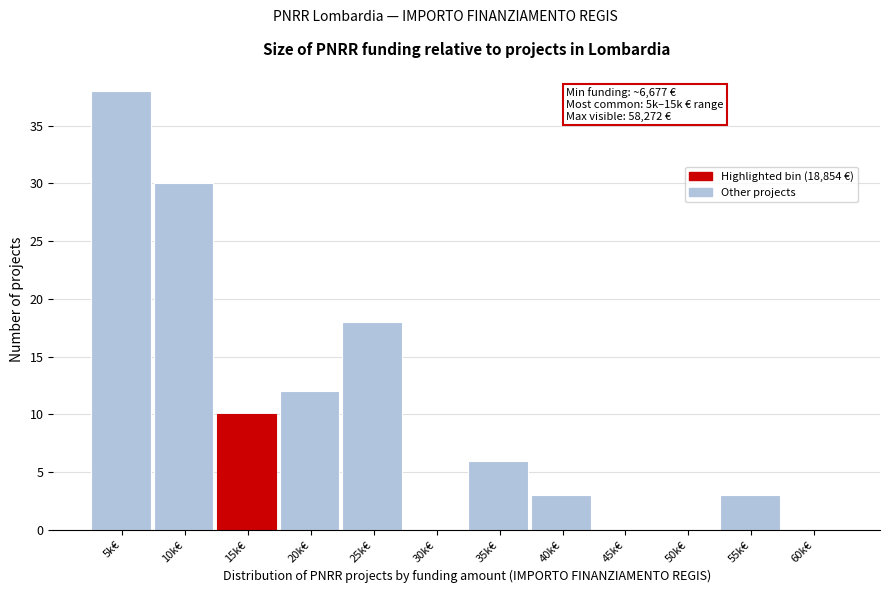

Reading left to right, what are all the values shown in this chart?

5k€=38	10k€=30	15k€=10	20k€=12	25k€=18	30k€=0	35k€=6	40k€=3	45k€=0	50k€=0	55k€=3	60k€=0